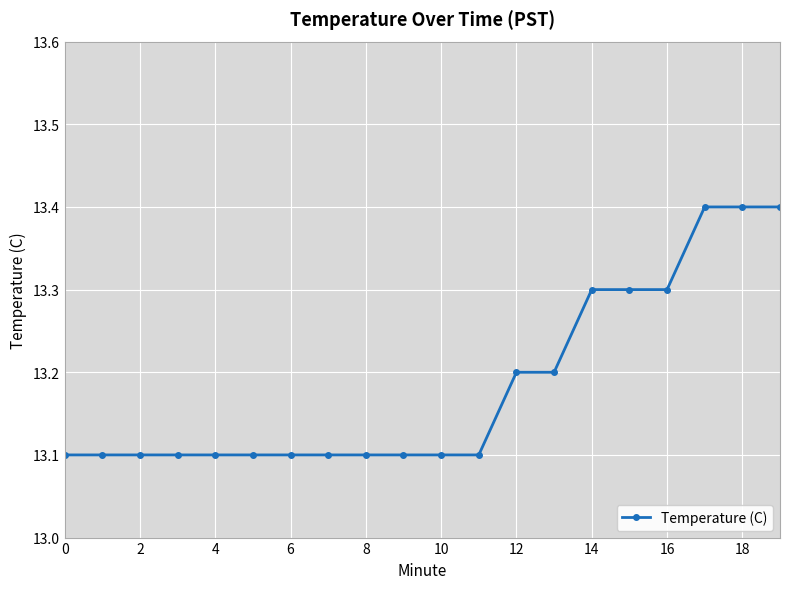

How many data points does each series have?

20